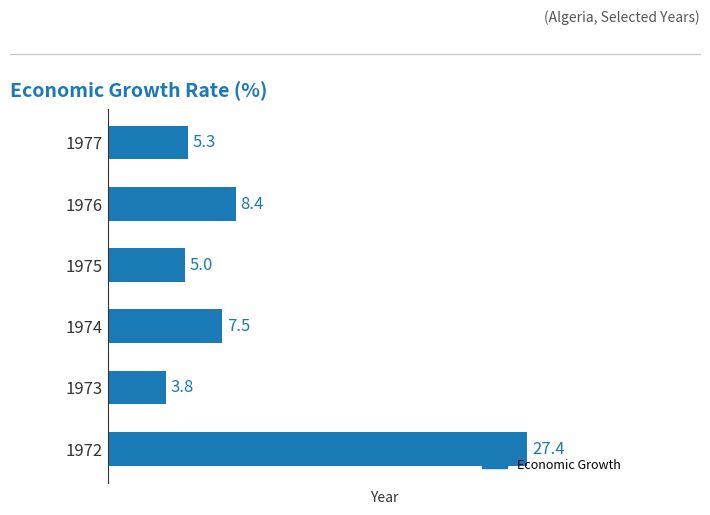

What is the maximum value shown in the chart?

27.4